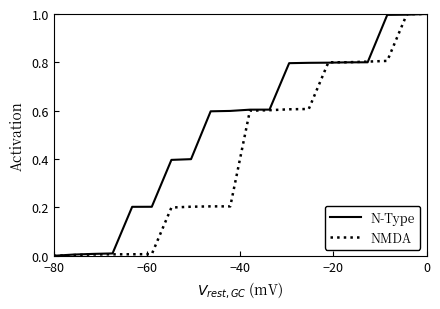

Rank the series by their average value, from highest to lowest.

N-Type, NMDA